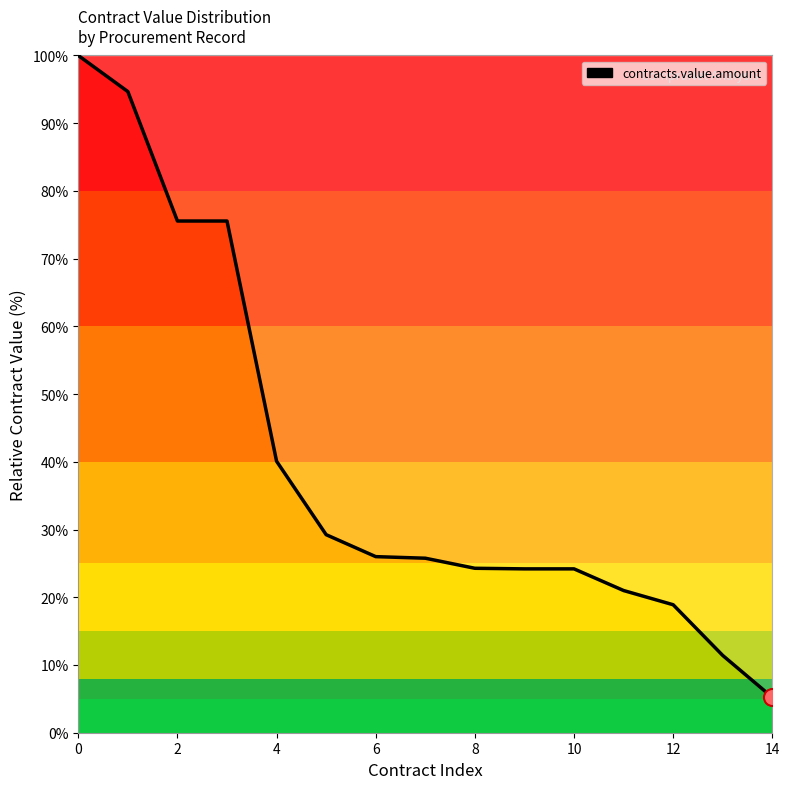

What is the smallest value displayed?

5.2